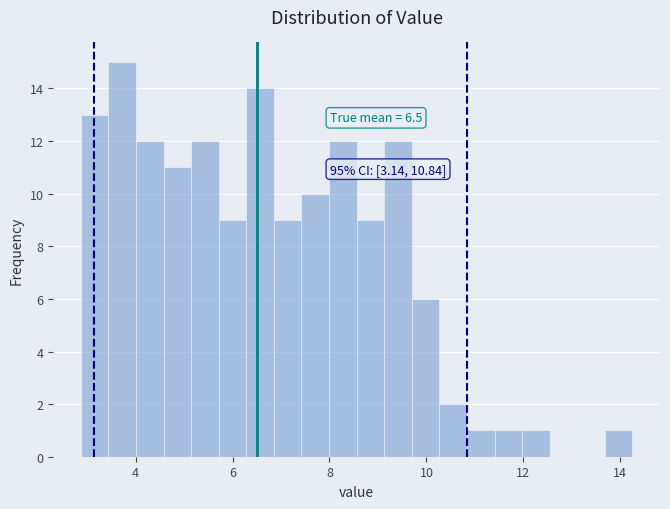

Read against the x-axis, roughly where is the centre of the tallest bar?

3.8